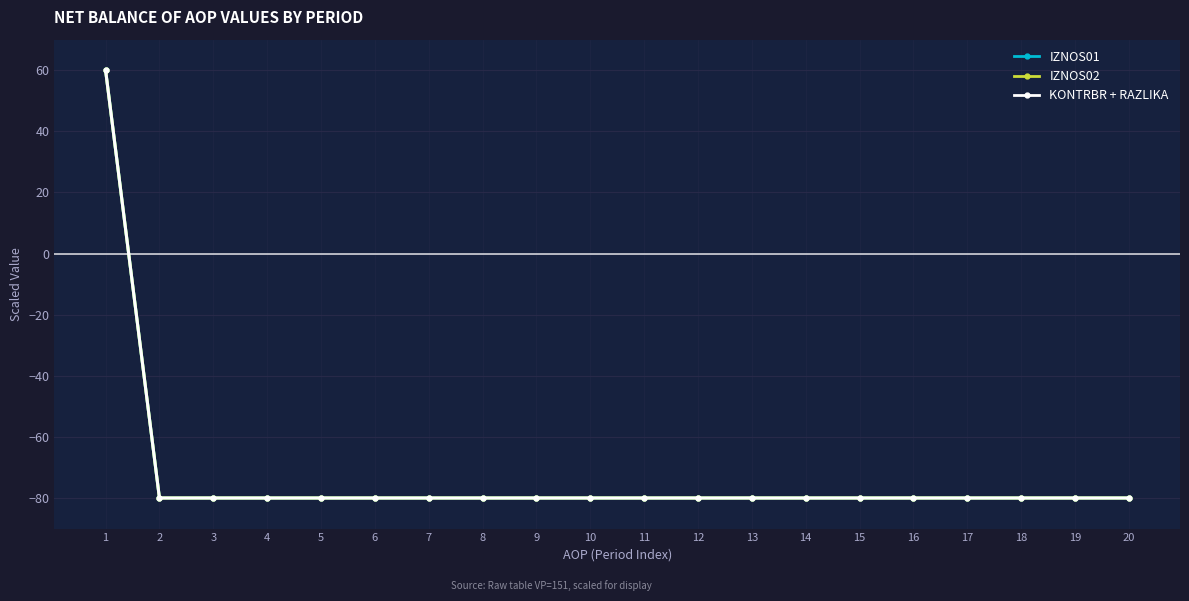

Is this an area chart (filled region under the line)?

No